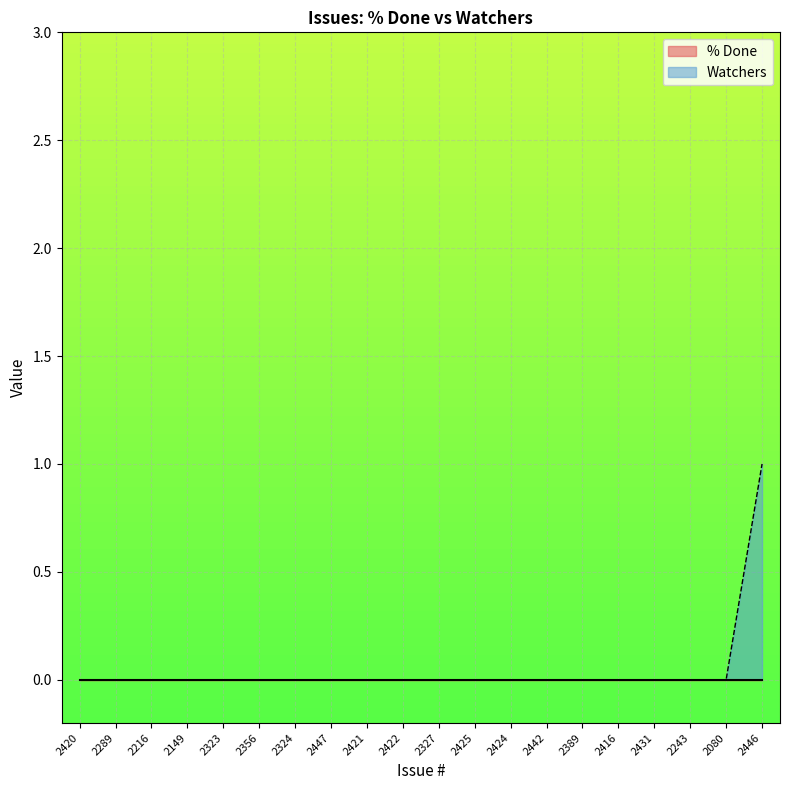

Reading left to right, extract all data points from this chart.

0	0	0	0	0	0	0	0	0	0	0	0	0	0	0	0	0	0	0	1